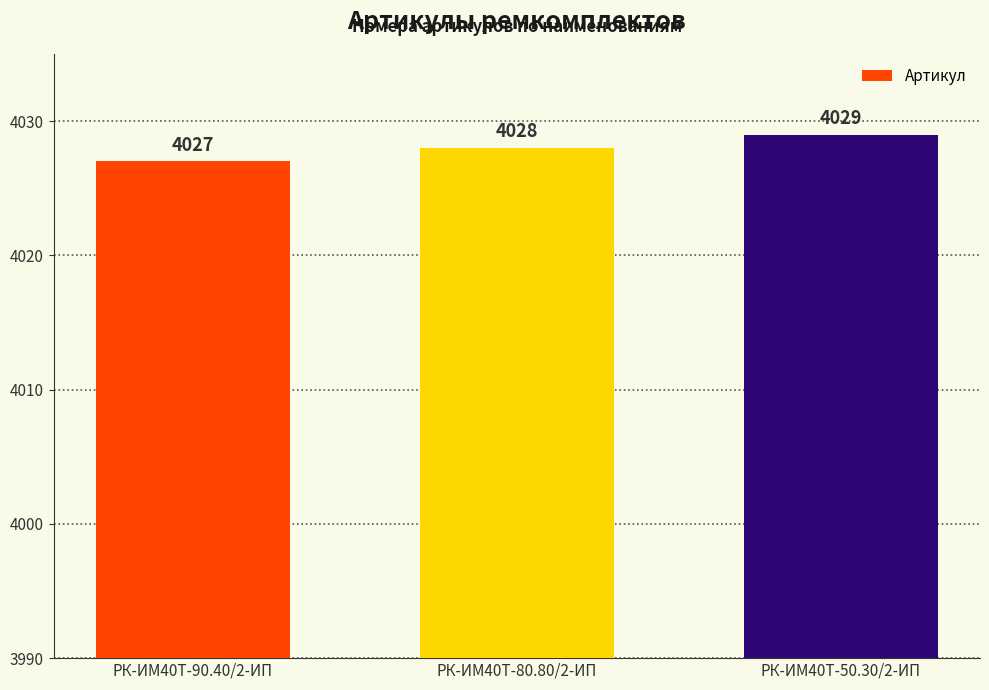

Which has a higher value, РК-ИМ40T-90.40/2-ИП or РК-ИМ40T-50.30/2-ИП?

РК-ИМ40T-50.30/2-ИП